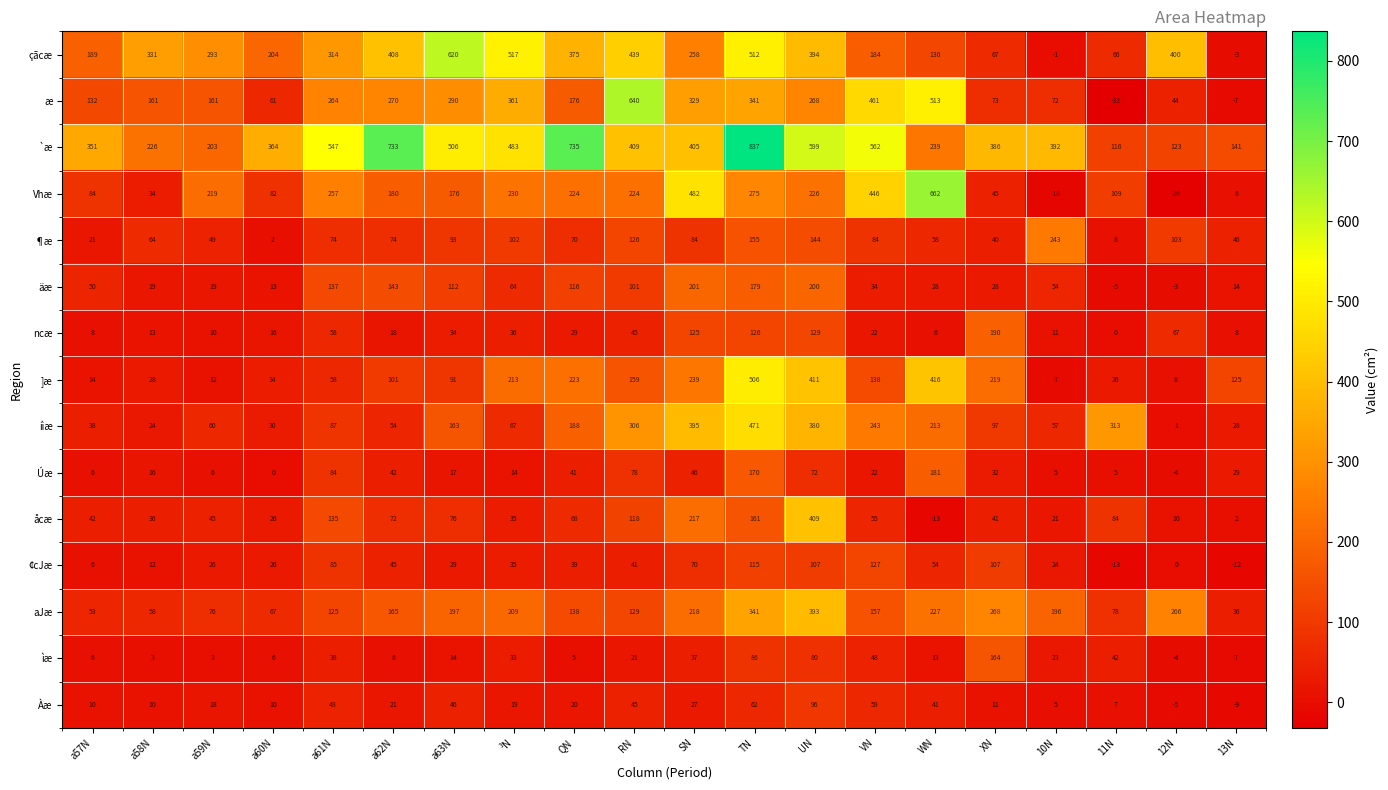

What is the lowest value of the åcæ series?

-13